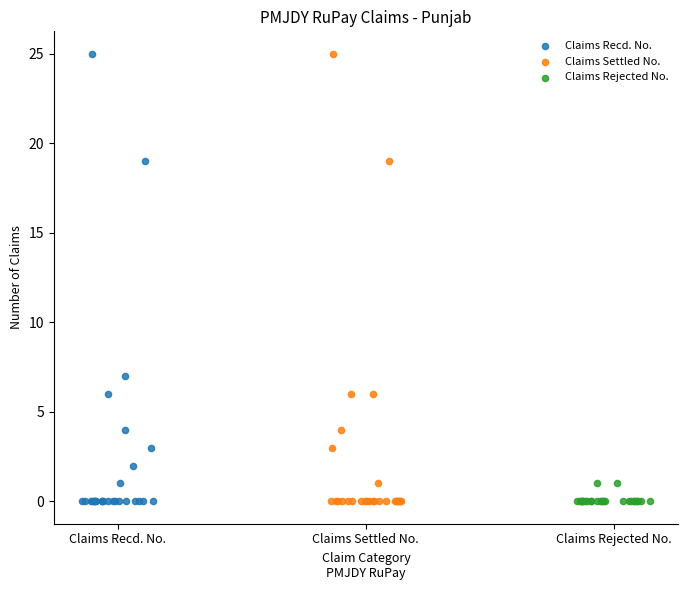

What are all the series names shown in the legend?

Claims Recd. No., Claims Settled No., Claims Rejected No.